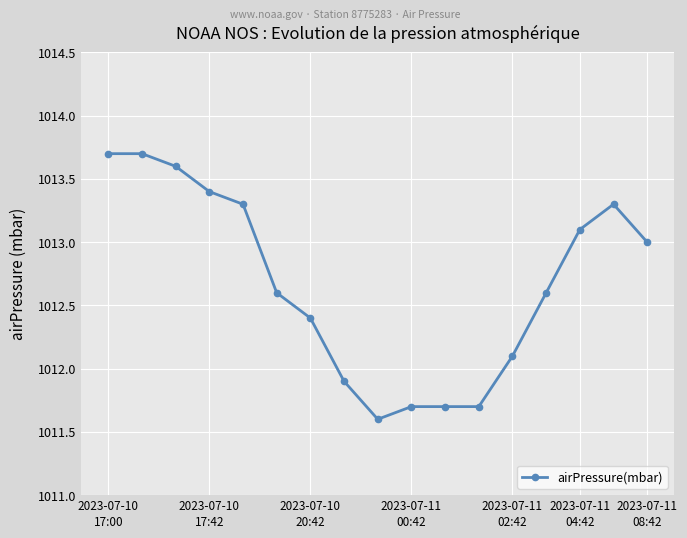

True or false: there are more than 0 points higher than both neighbors.

True